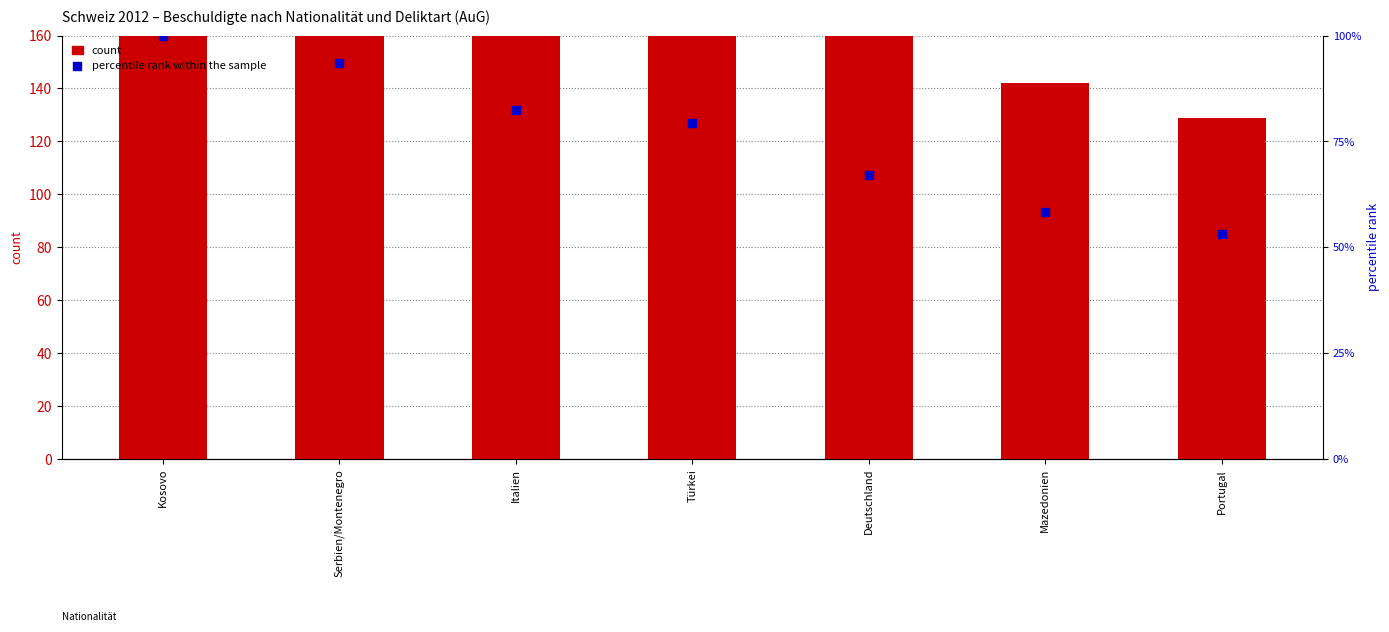

Which series contains the highest Y value?

count